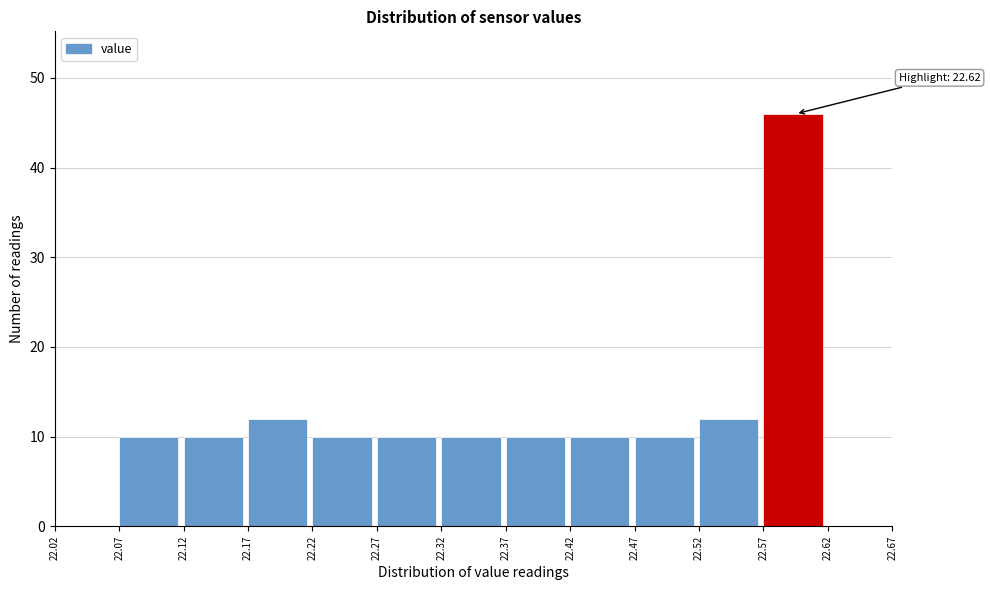

Which range on the x-axis has the tallest bar?

22.57 to 22.62